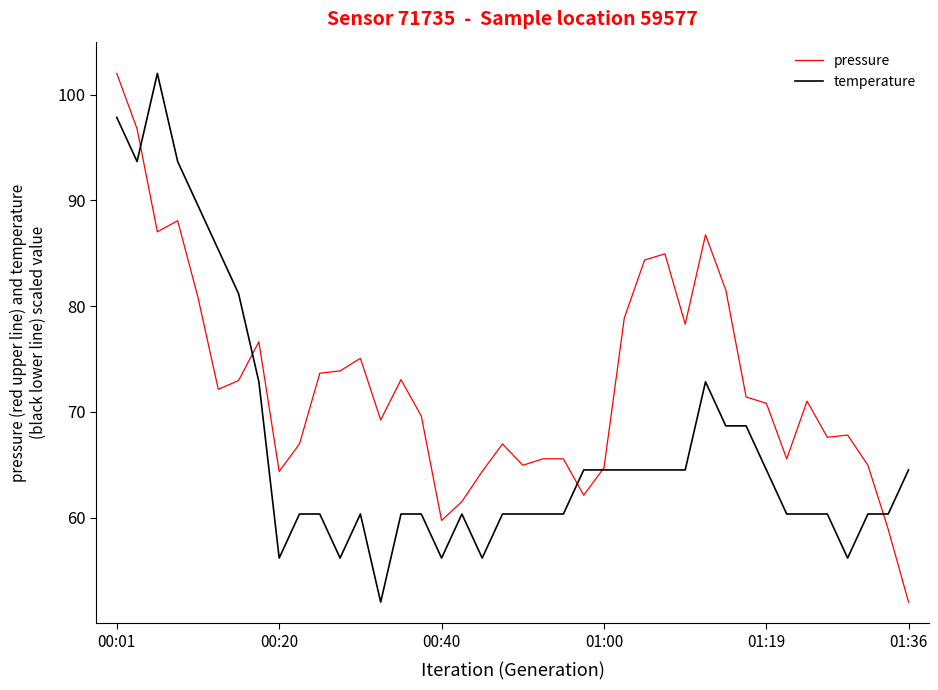

What is the maximum value shown in the chart?

102.0